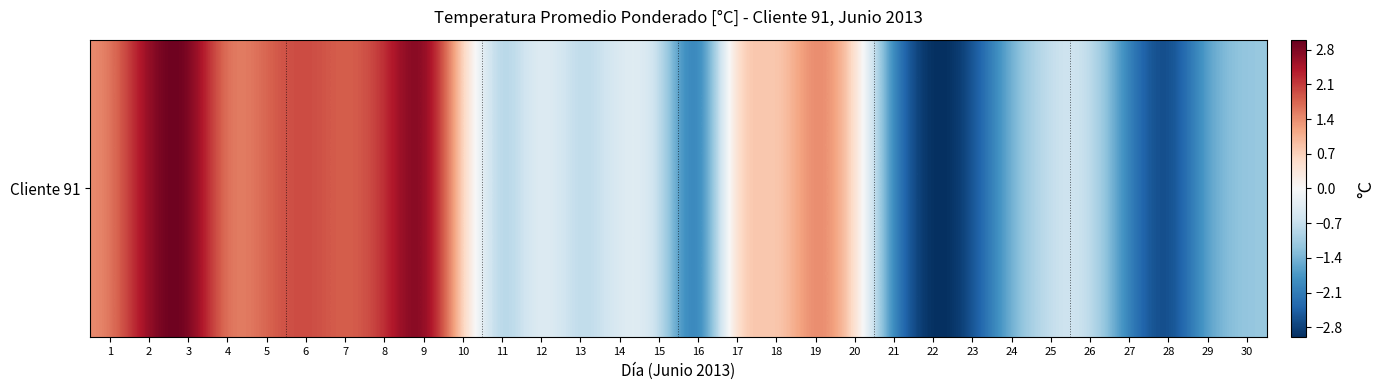

What is the sum of the values at 3 and 23?

0.5